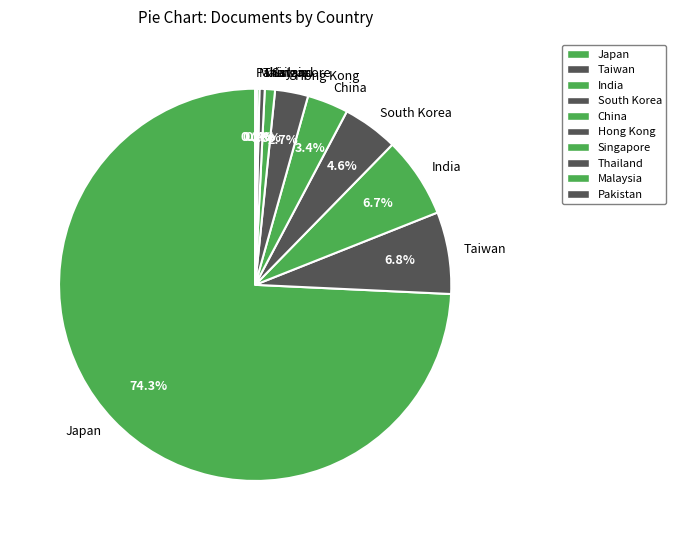

How much of the chart is everything except Taiwan?

93.2%